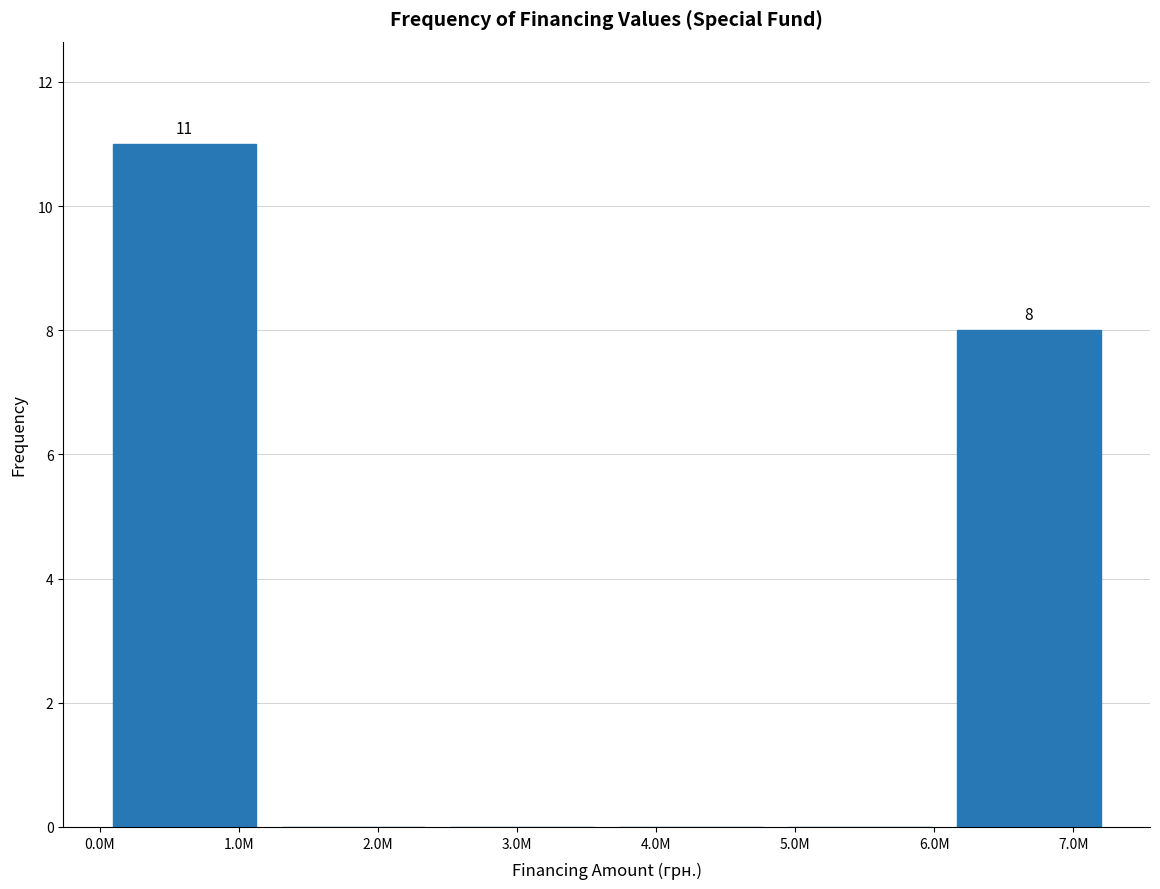

Reading right to left, what are all the values shown in this chart?

7.0M=8	5.0M=0	4.0M=0	3.0M=0	2.0M=0	1.0M=11